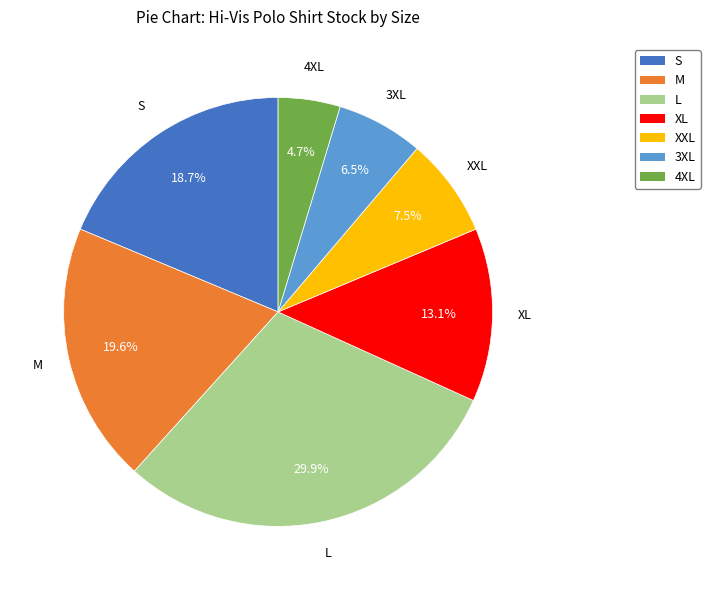

What is the largest slice in the pie chart?

L